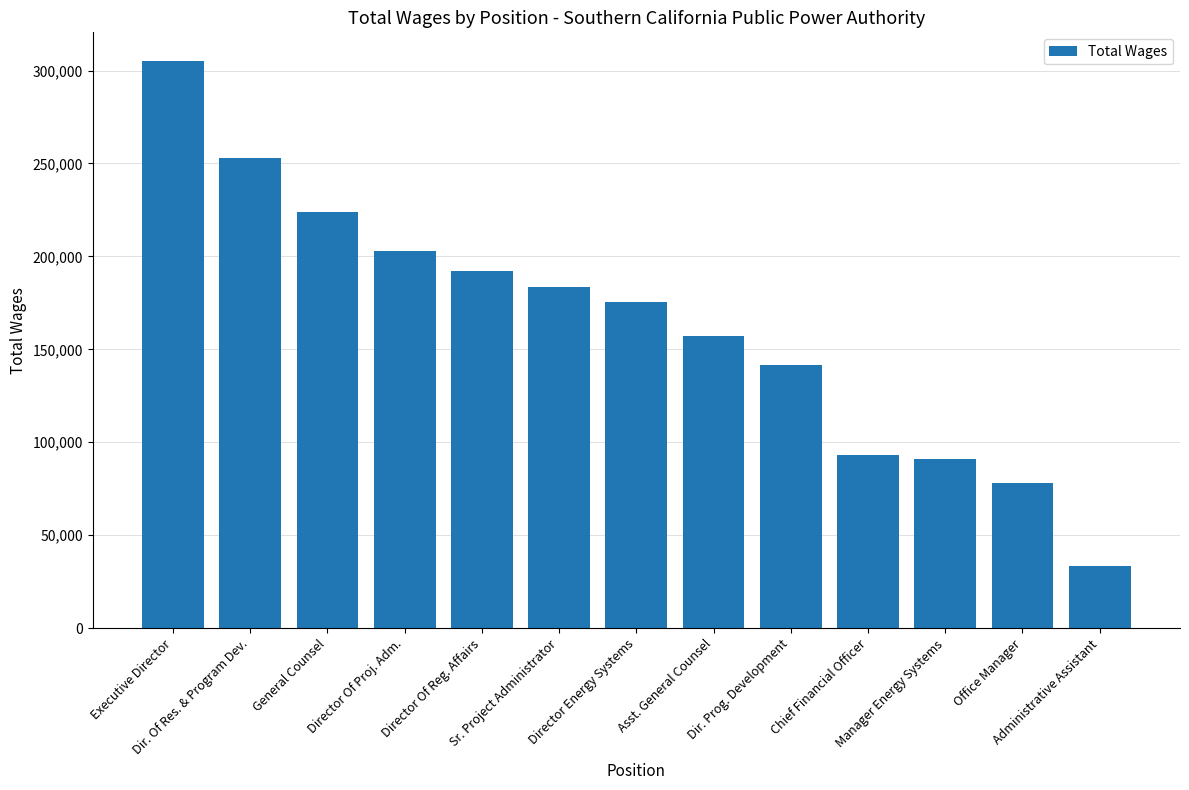

Are the bars grouped side by side (vs. stacked)?

No